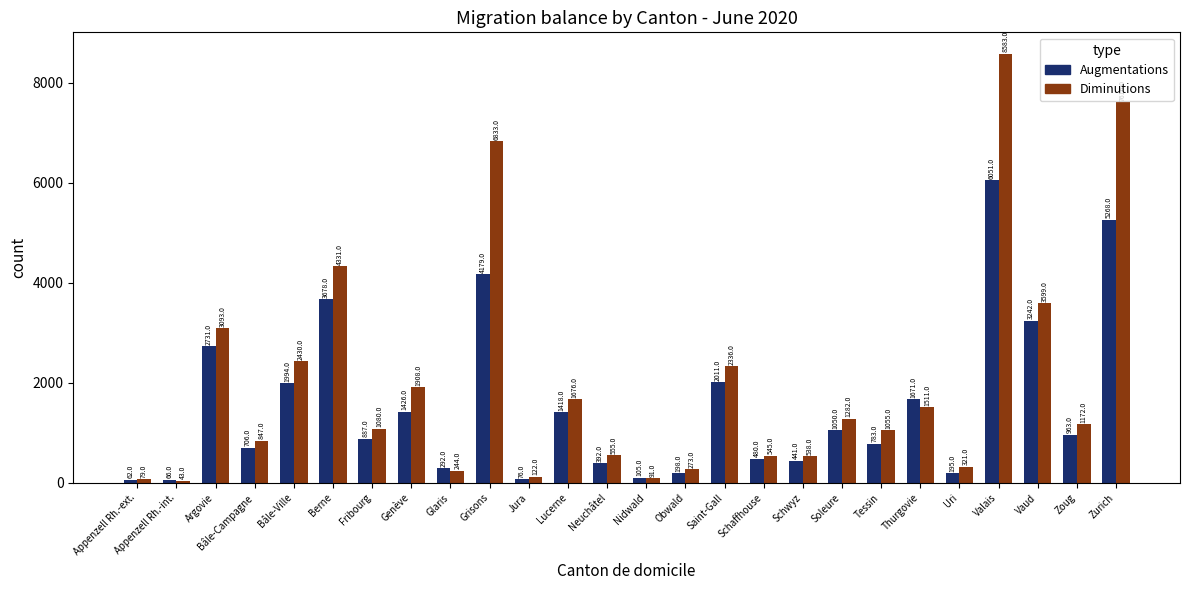

At how many categories does at least one series exceed 3068?

6